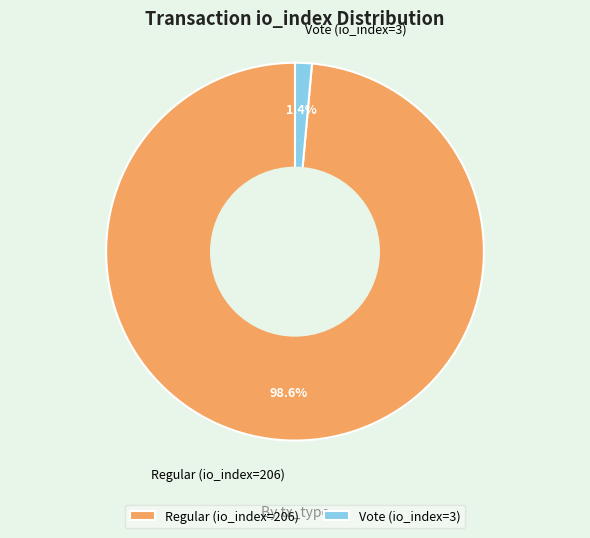

True or false: Vote (io_index=3) accounts for 1% of the total.

True